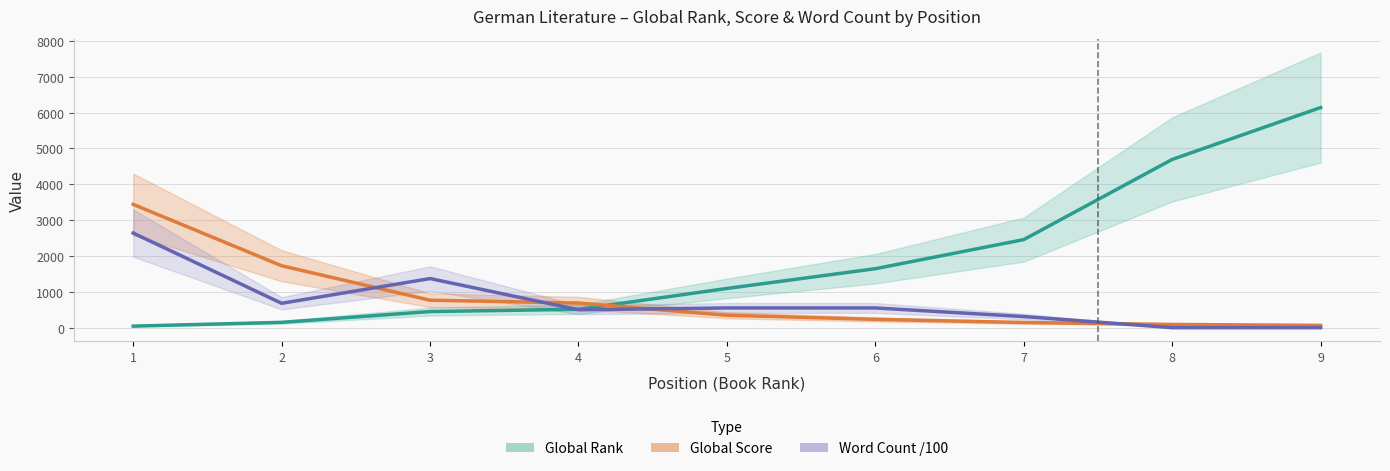

Which series has the largest total across all categories?

Global Rank